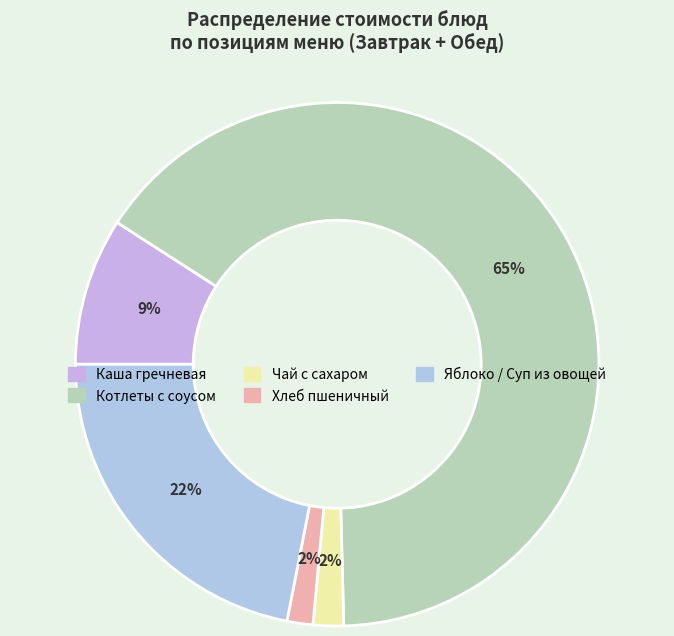

To the nearest percent, what is the average slice percentage?

20%